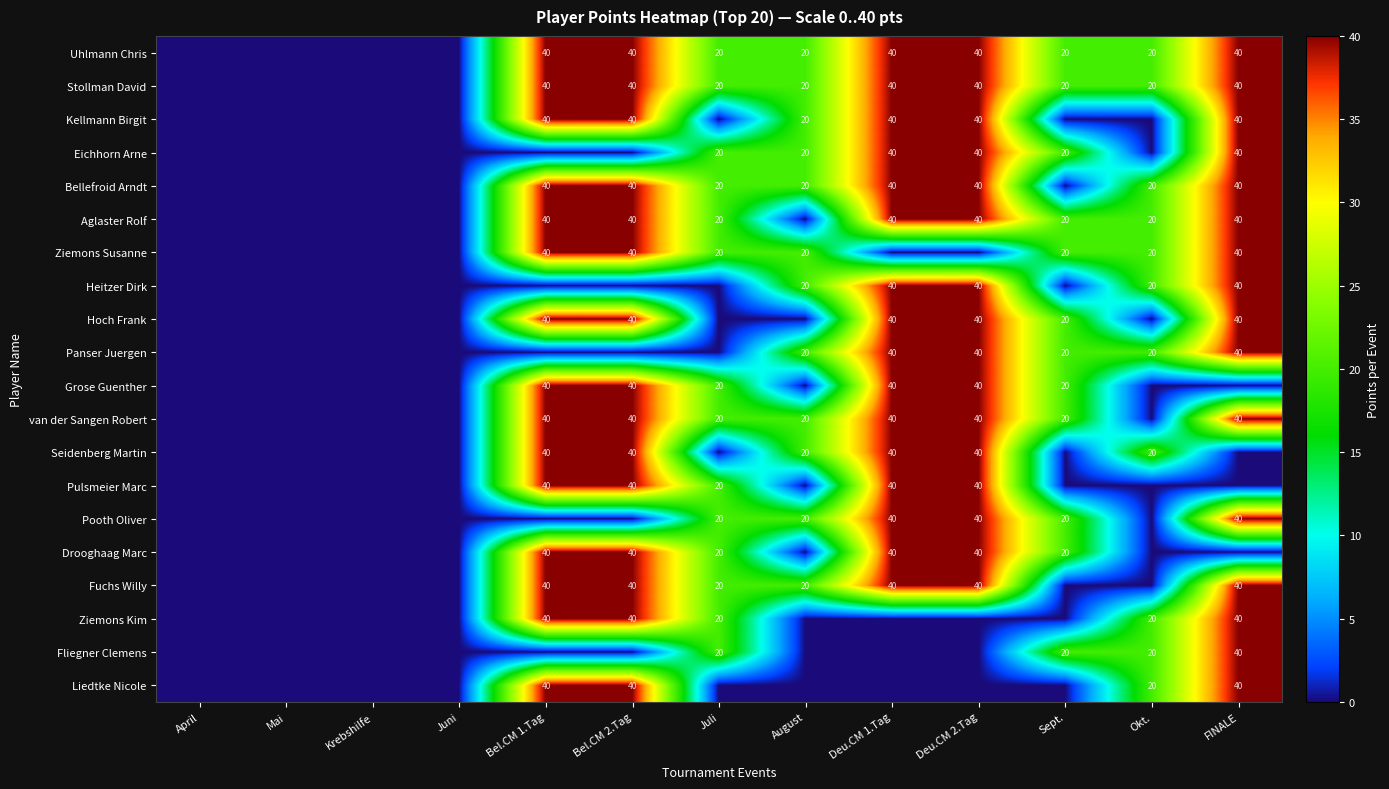

What is the spread (max minus min) of values at Okt.?

20